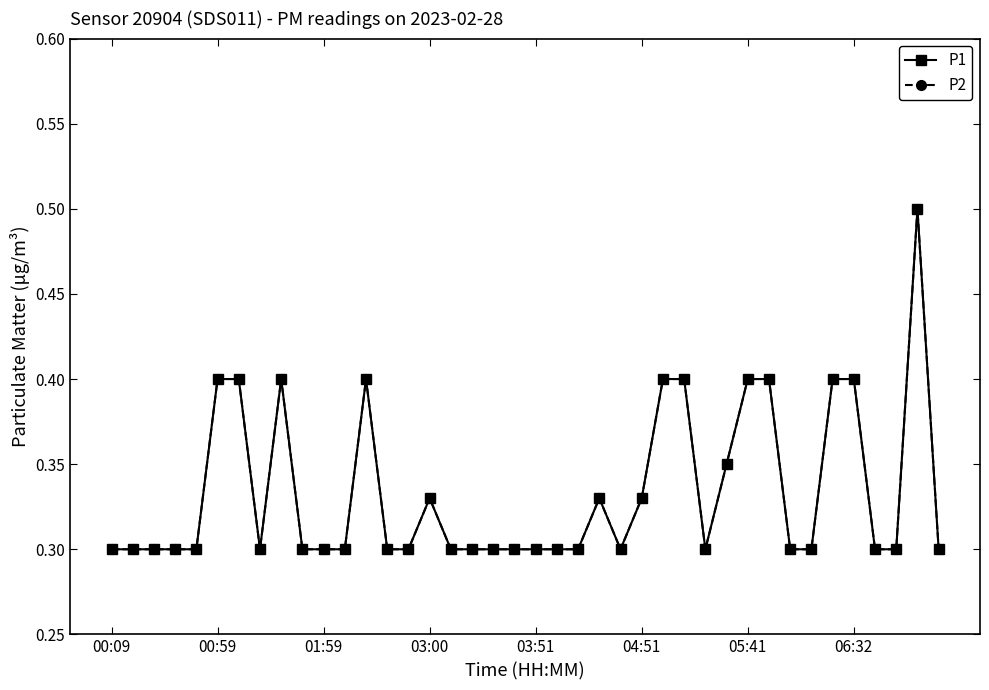

Is this an area chart (filled region under the line)?

No